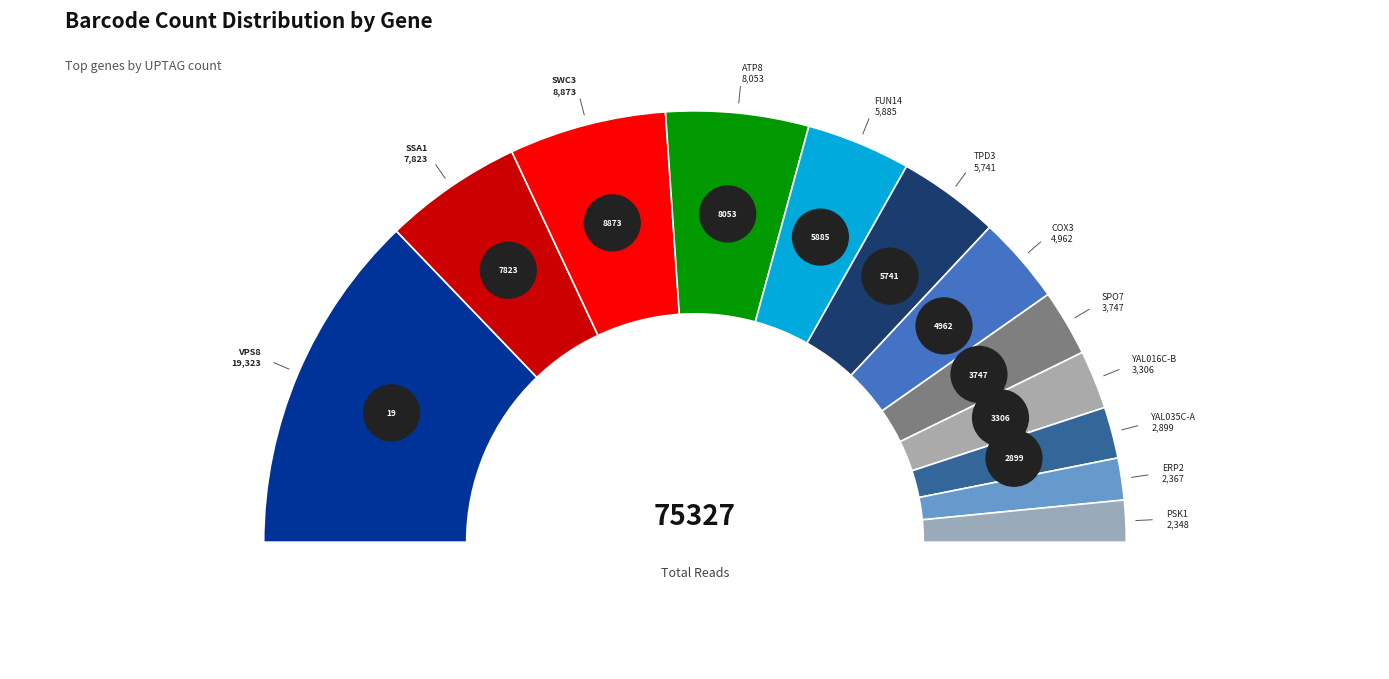

Which slice is the largest?

VPS8